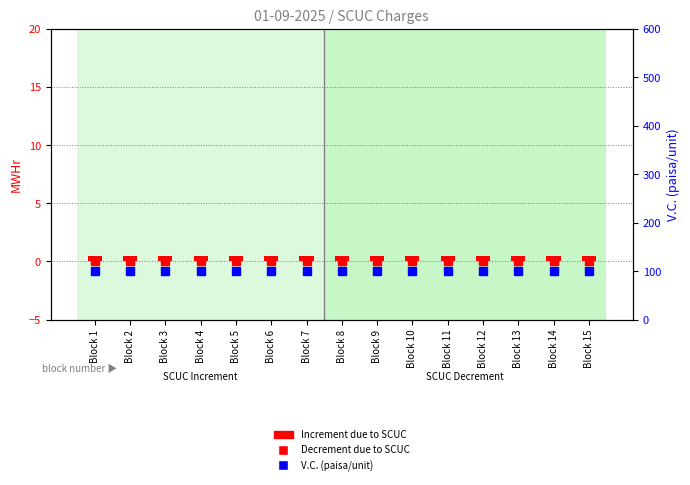

Count the number of data series in this chart.

3